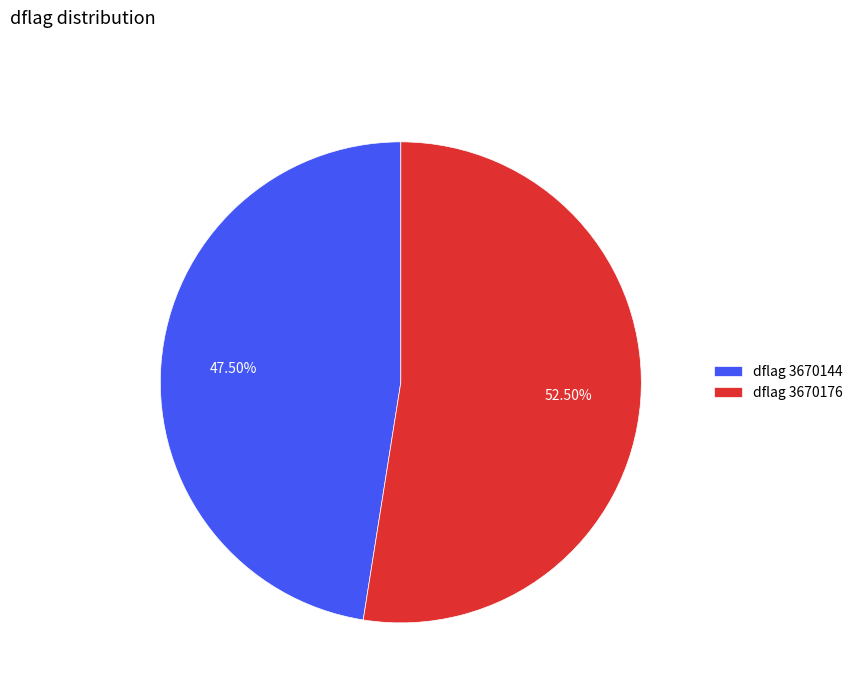

How many segments does this pie chart have?

2